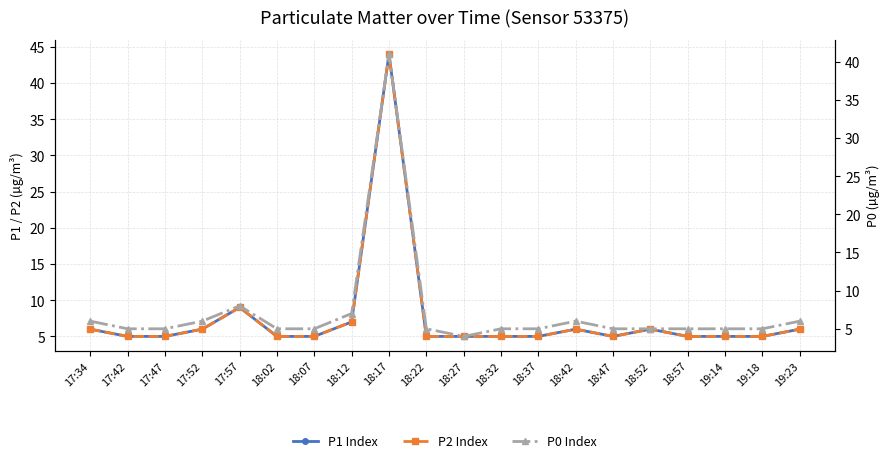

Between 18:32 and 18:52, which series saw the biggest shift?

P1 Index